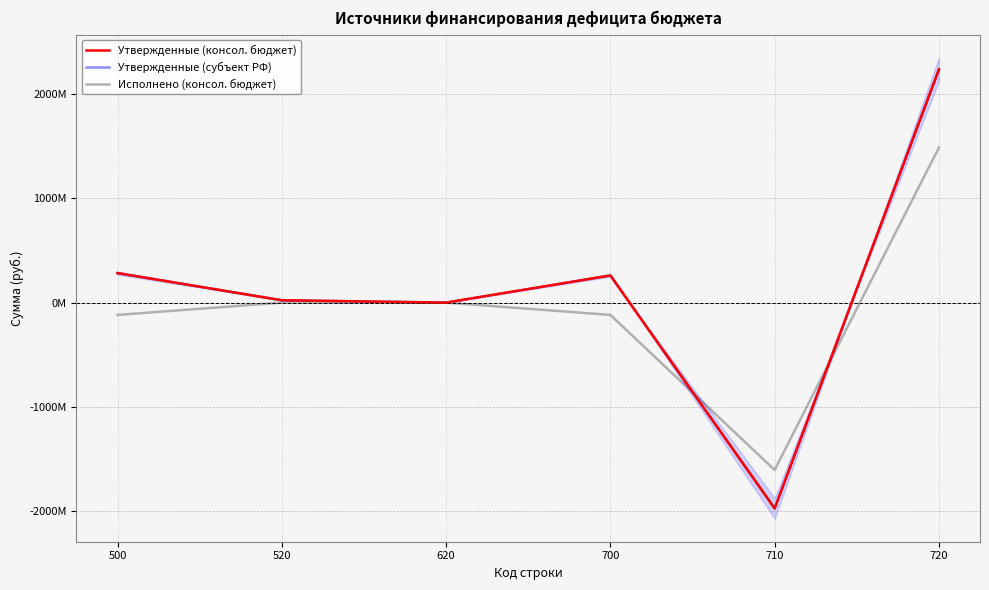

At which category is the sum across all series the highest?

720